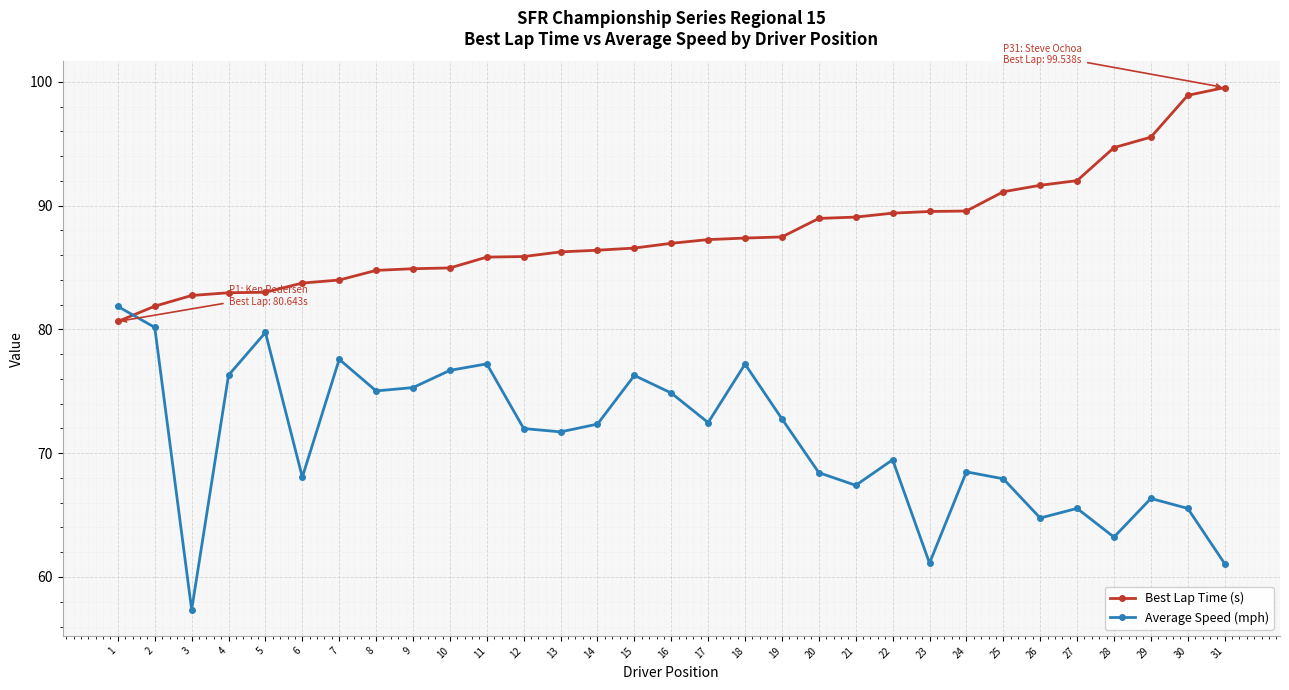

True or false: Best Lap Time (s) has a value of 86.4 at 14.

True